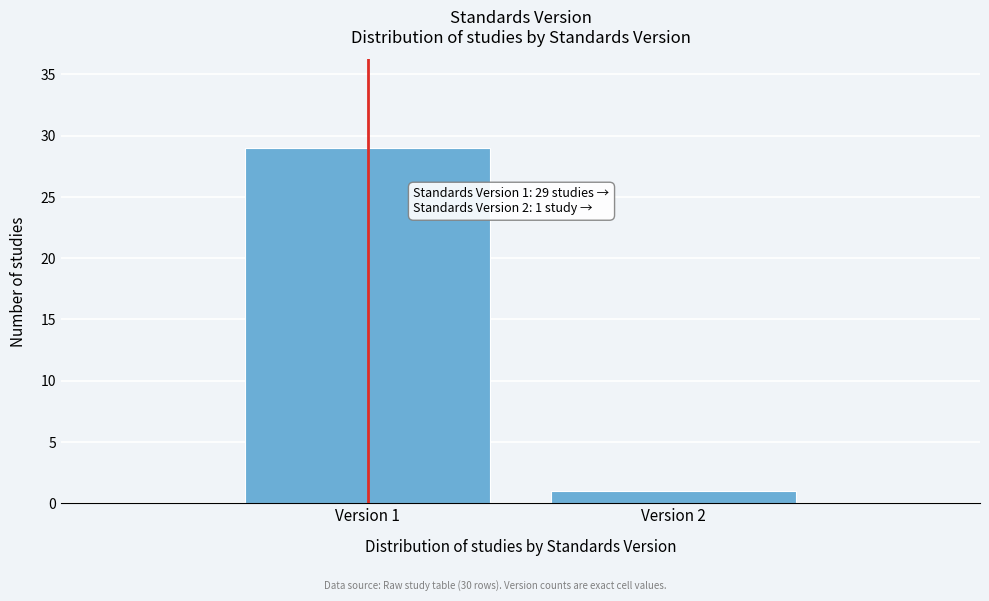

Reading left to right, list all the values displayed in this chart.

Version 1=29	Version 2=1